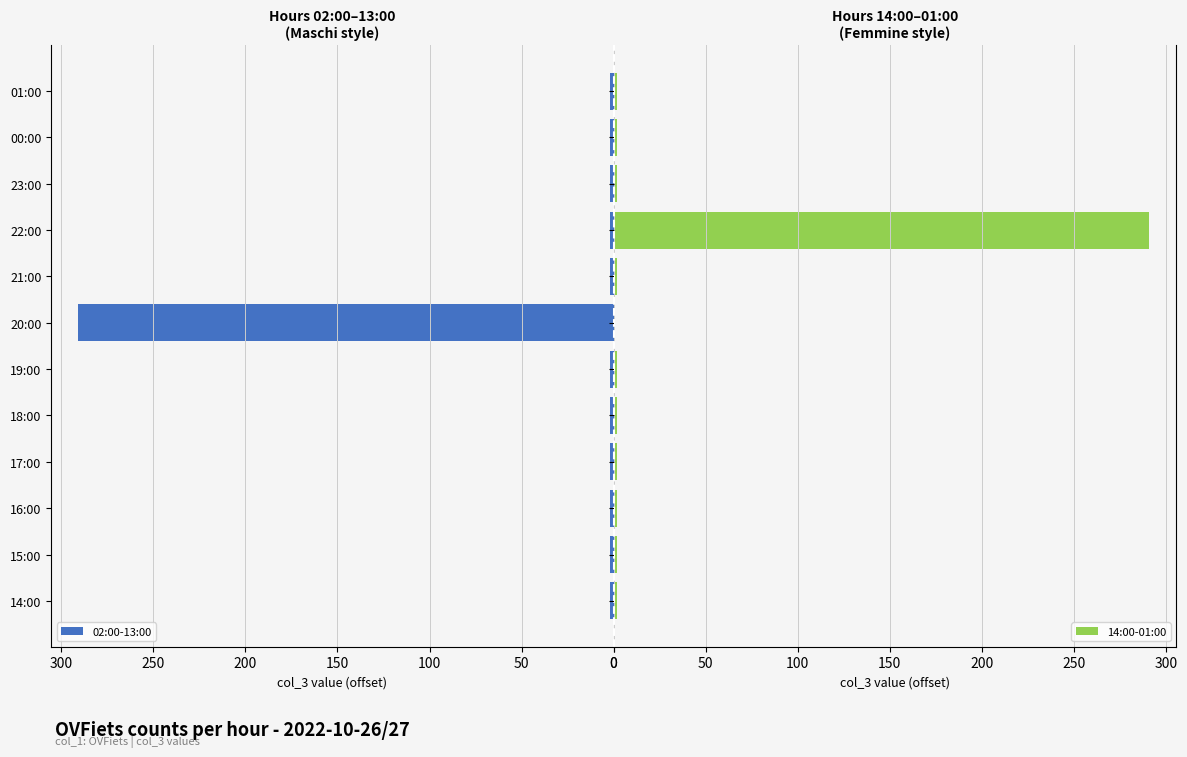

Read the 02:00-13:00 value at 00:00.

2